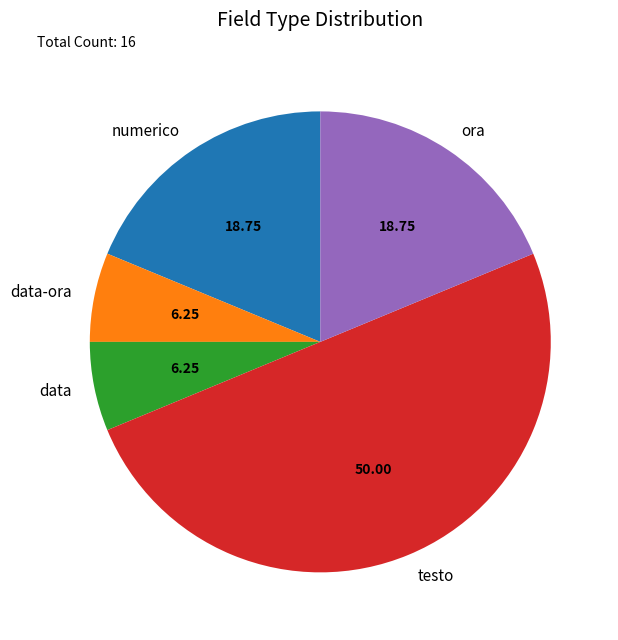

What is the ratio of the value at data-ora to the value at numerico?

0.3